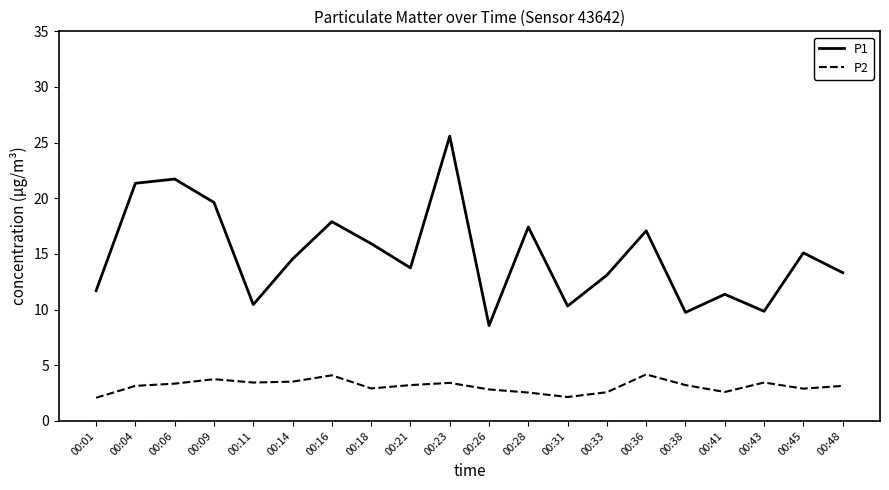

Rank the series by their average value, from highest to lowest.

P1, P2